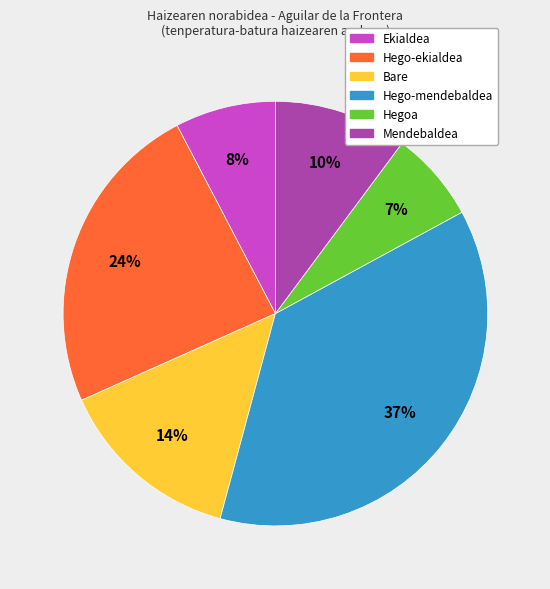

Is it true that Hego-mendebaldea is 50% of the pie?

False